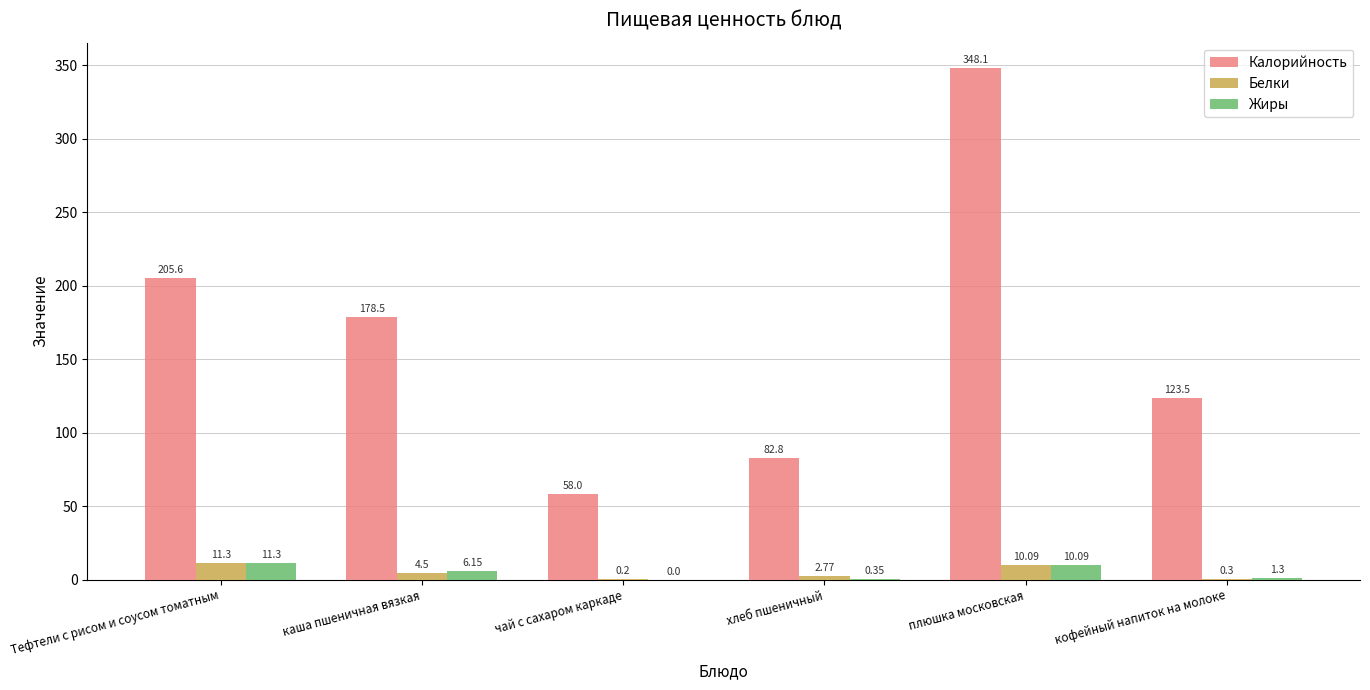

The Жиры series shows 0.0 at чай с сахаром каркаде. True or false?

True